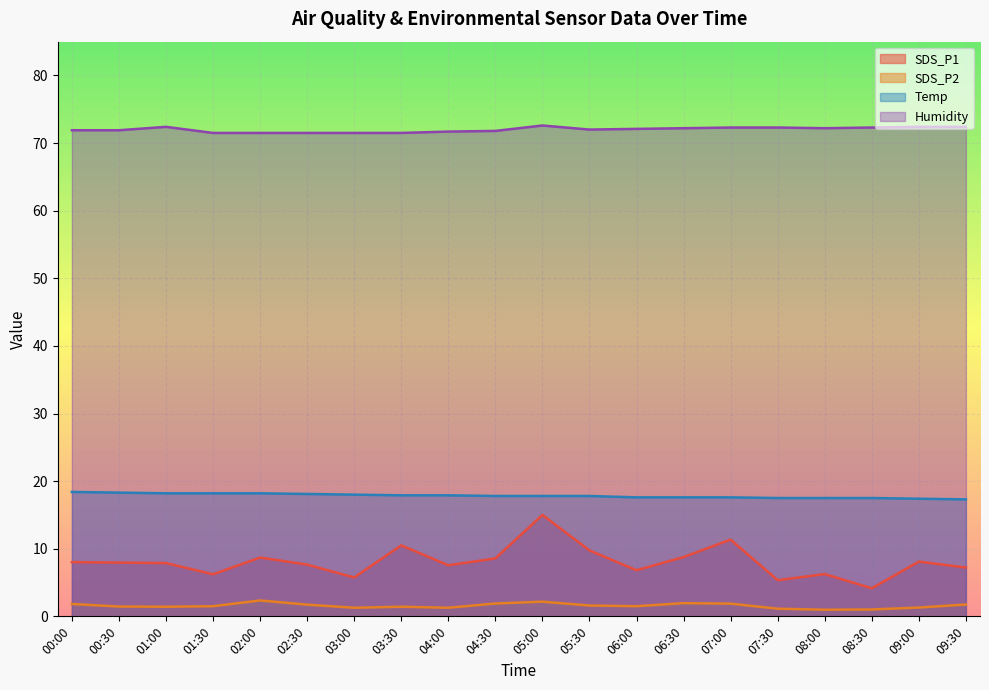

What is the label of the 14th point from the left?

06:30